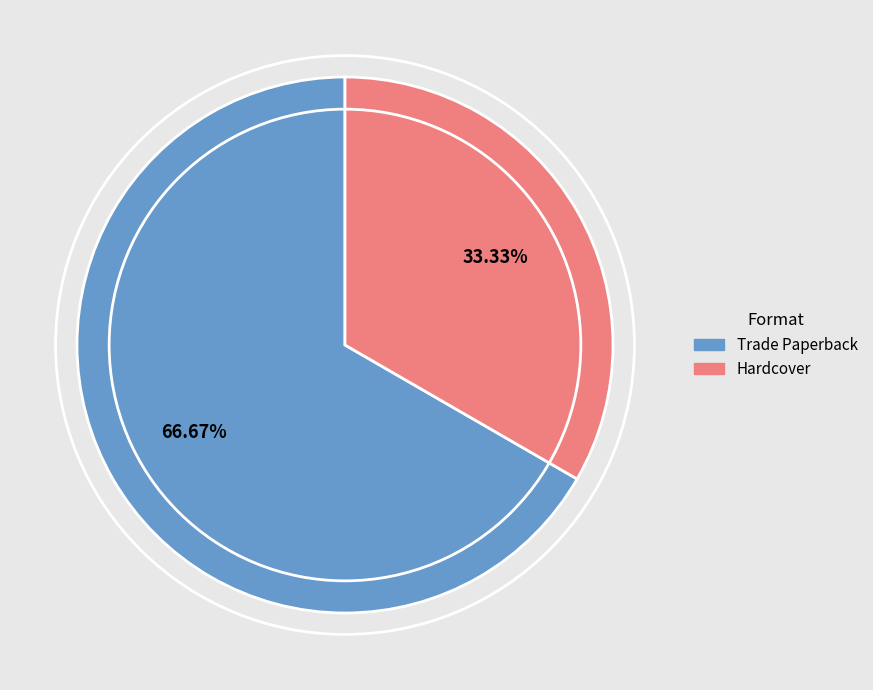

Count the number of slices in the pie.

2